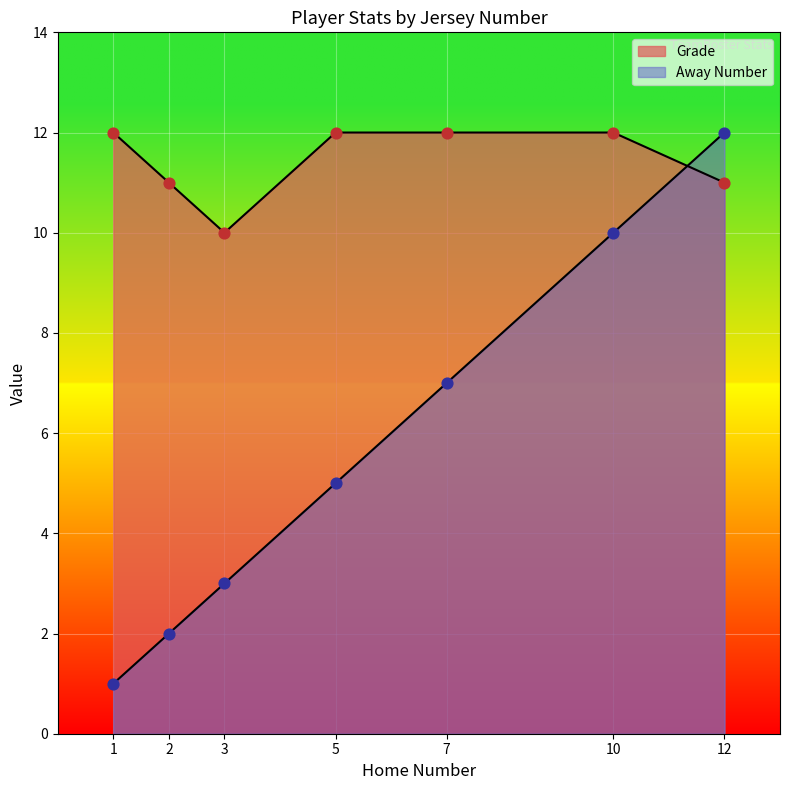

At how many categories does at least one series exceed 8?

7